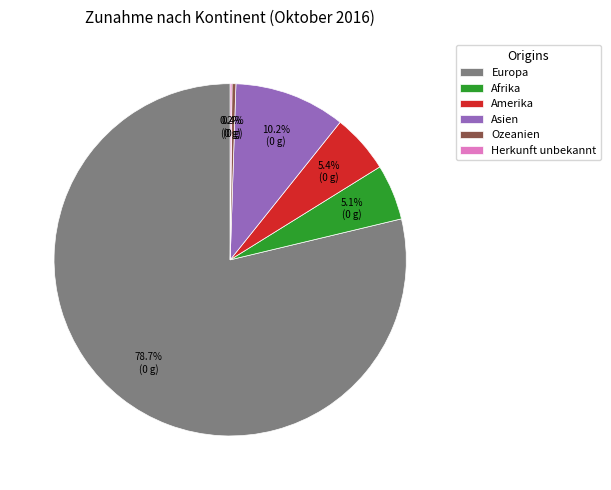

Does Europa account for over 50% of the chart?

Yes